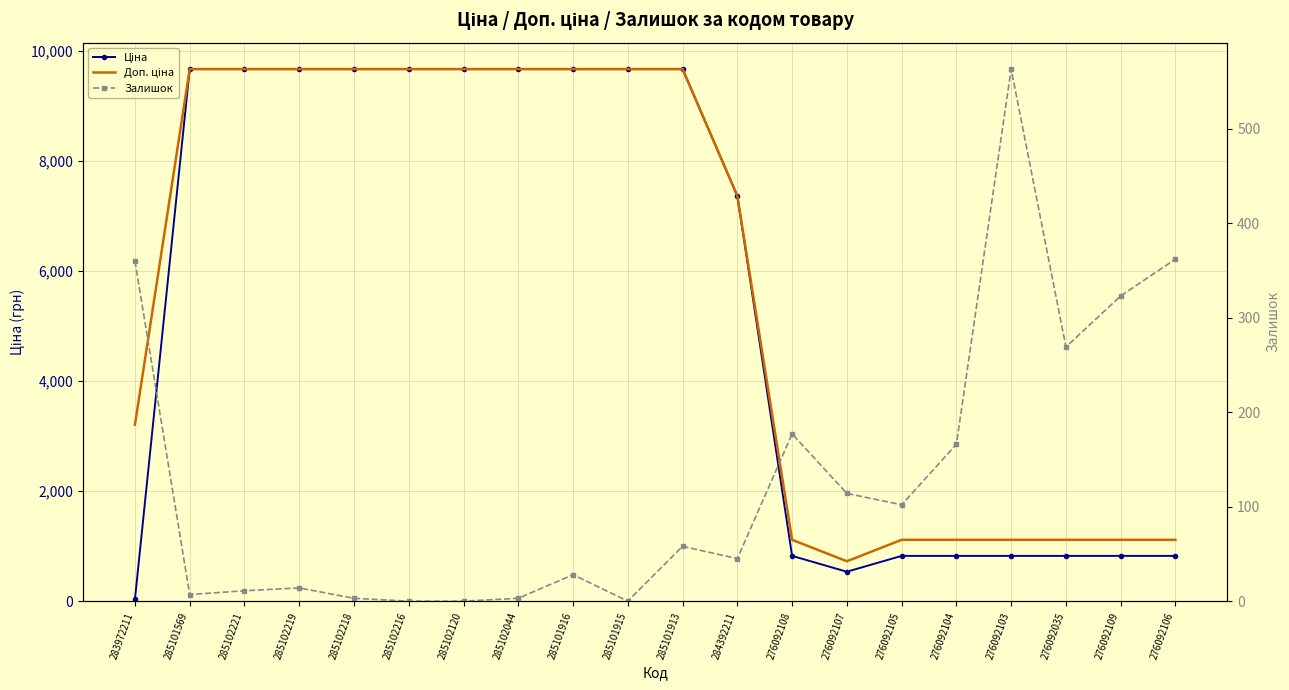

Where is Ціна nearest to the value 4848?

284392211